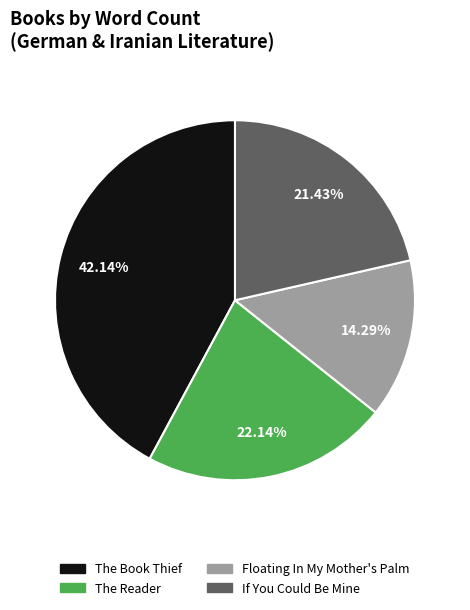

To the nearest percent, what is the average slice percentage?

25%